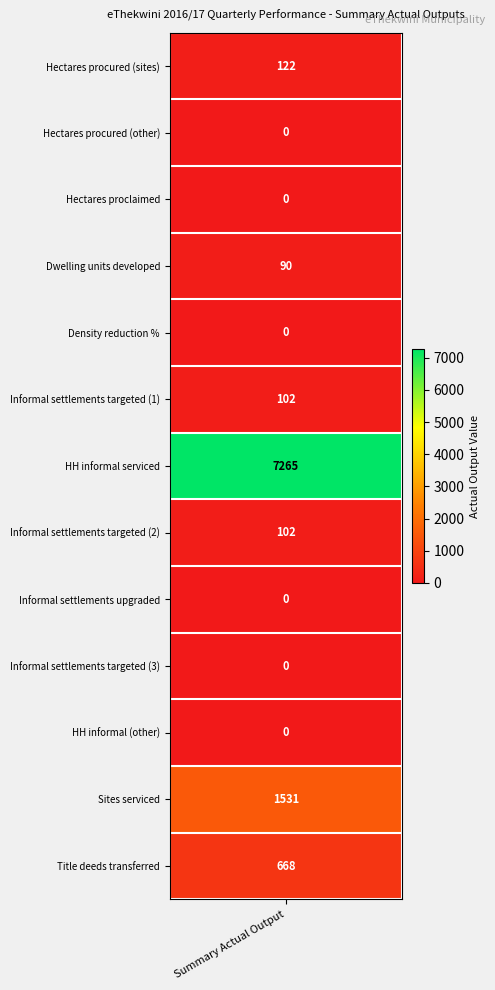

List the labels in order of Number of hectares of land procured value, smallest first.

1, 2, 4, 8, 9, 10, 3, 5, 7, 0, 12, 11, 6